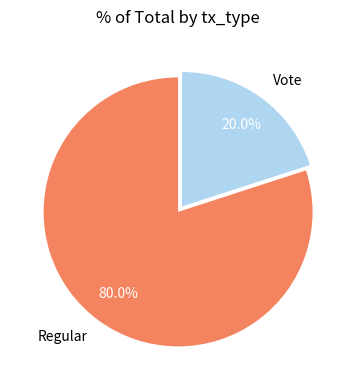

What percentage is NOT represented by Vote?

80.0%